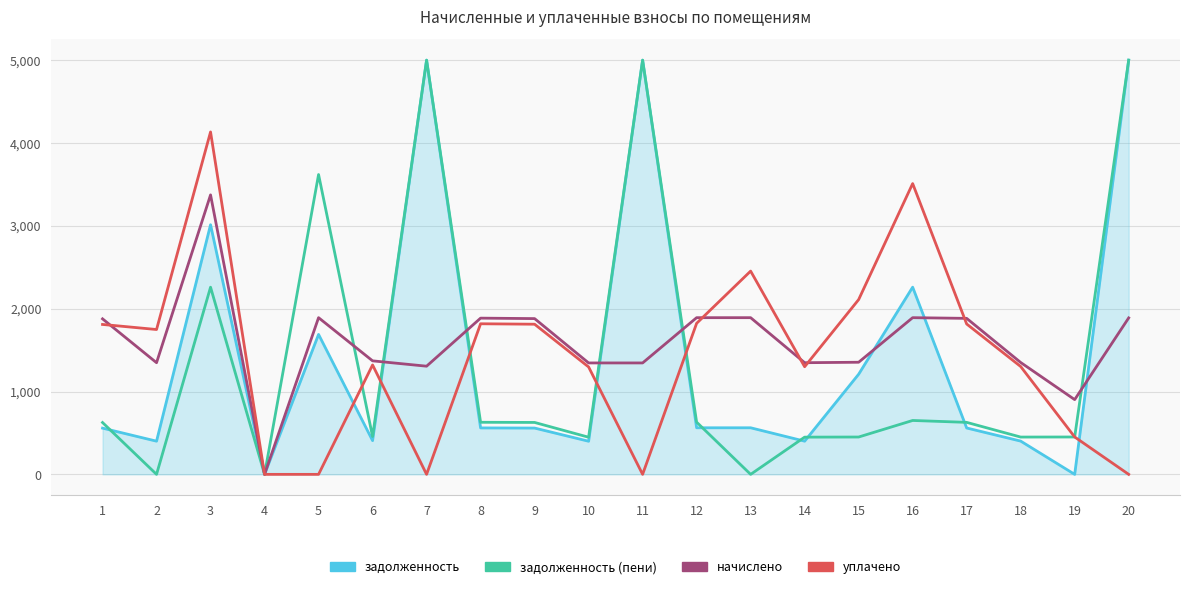

The value of уплачено at 17 is 1106.5. True or false?

False